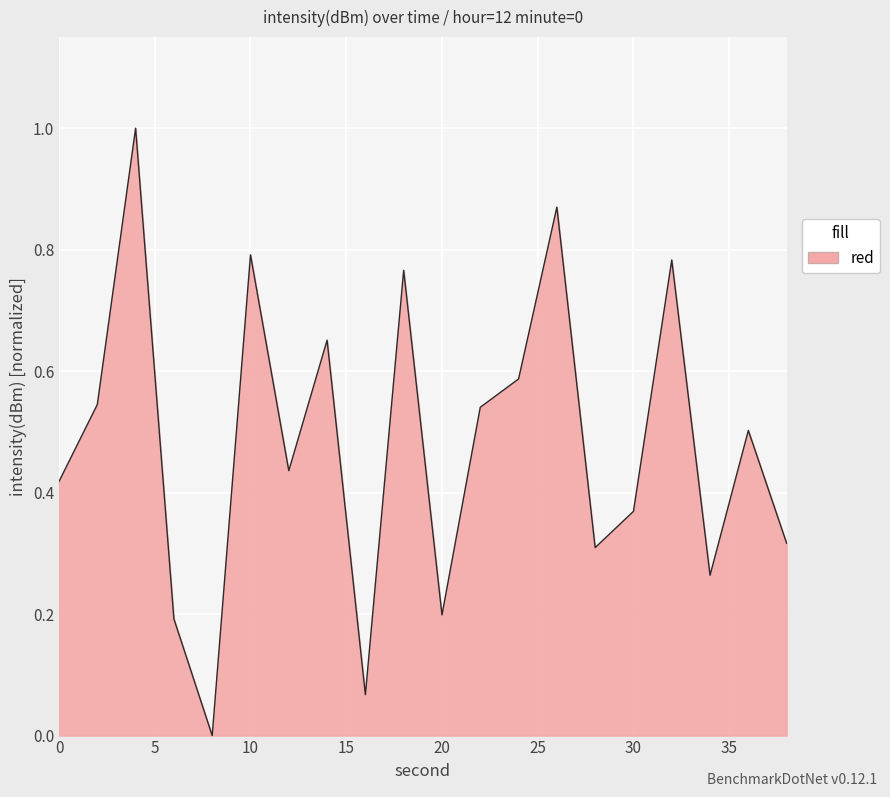

What is the difference between the maximum and minimum values?

1.0